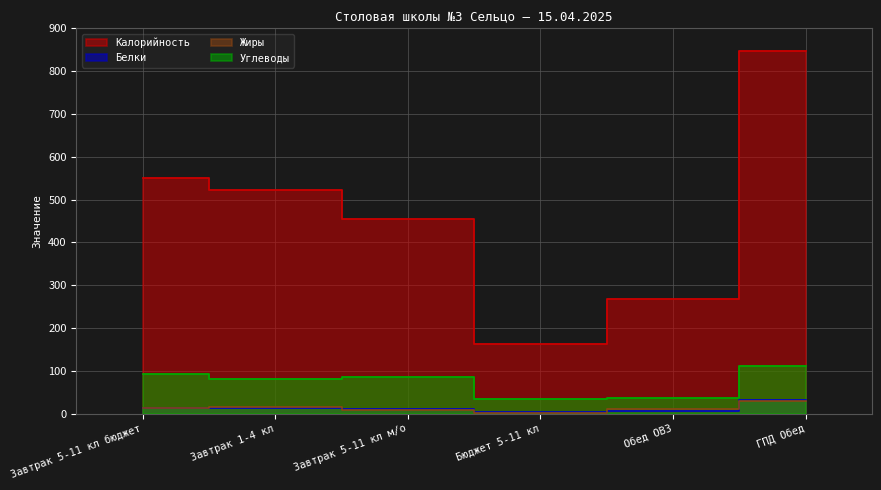

What is the label of the 3rd point from the right?

Бюджет 5-11 кл